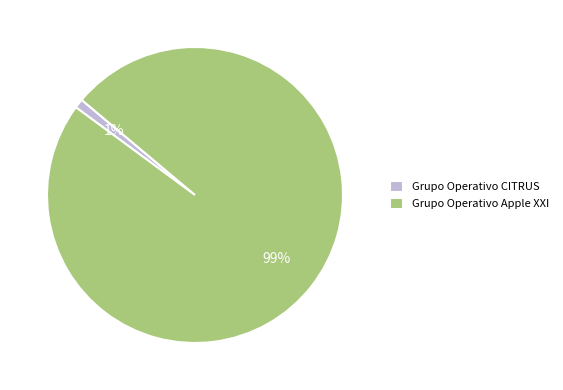

What is the majority slice?

Grupo Operativo Apple XXI